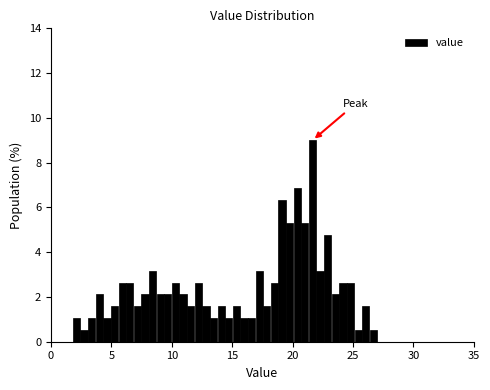

Read against the x-axis, roughly where is the centre of the tallest bar?

21.5